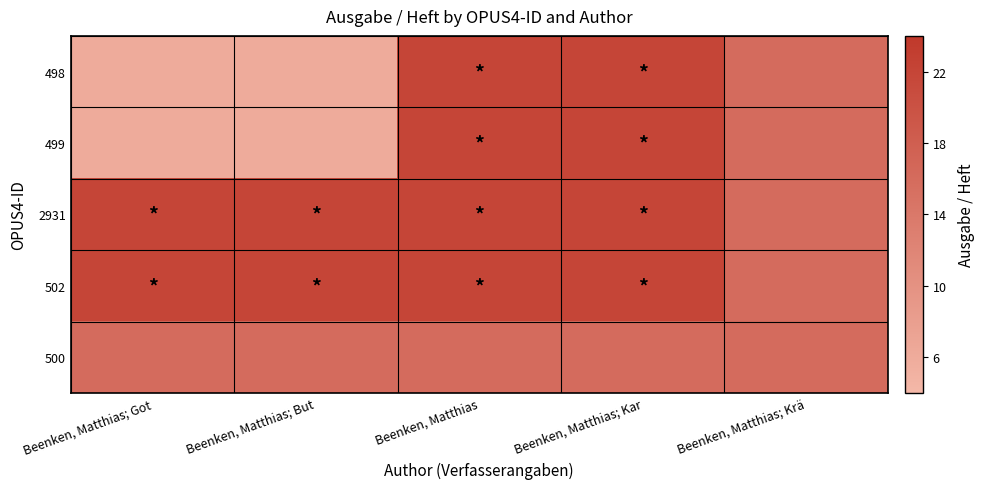

At how many categories does at least one series exceed 8?

5